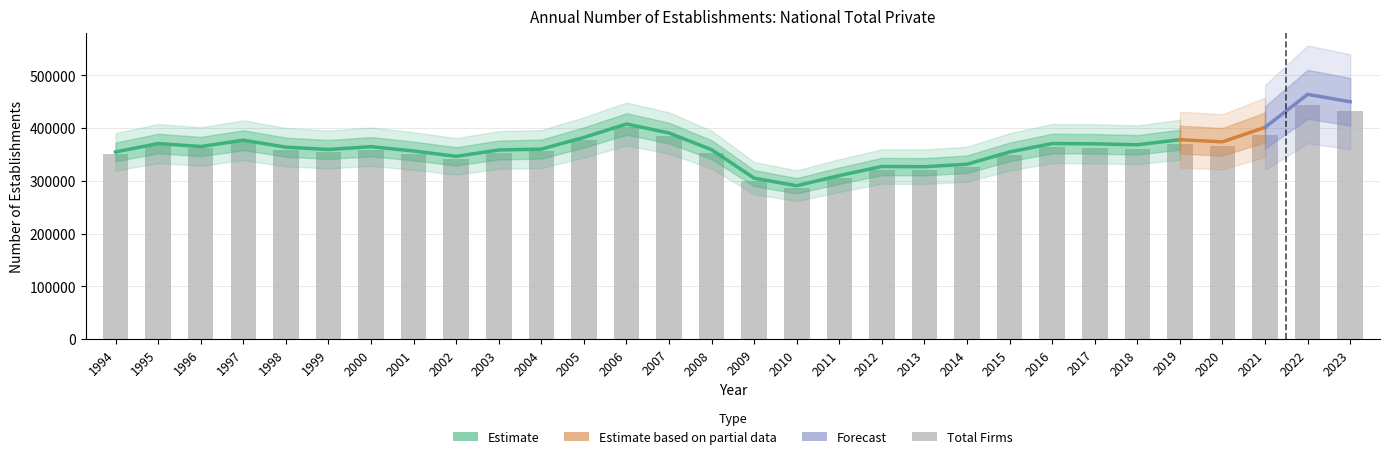

What is the value of the 4th bar from the left?

372679